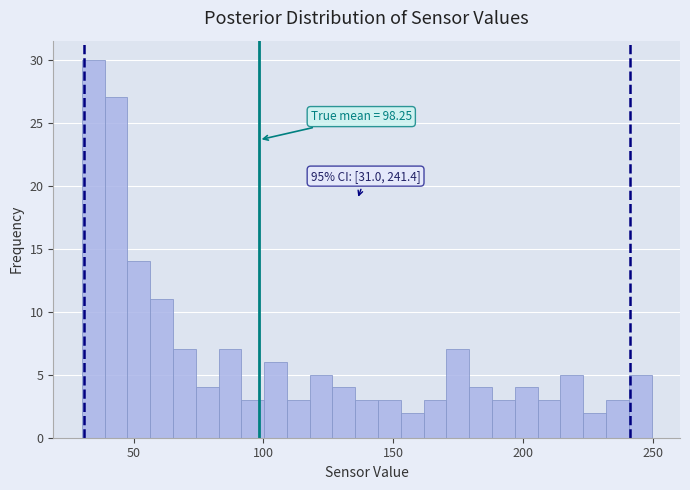

Around what value on the x-axis is the tallest bar? Give the approximate position of its centre, as read against the axis.

35